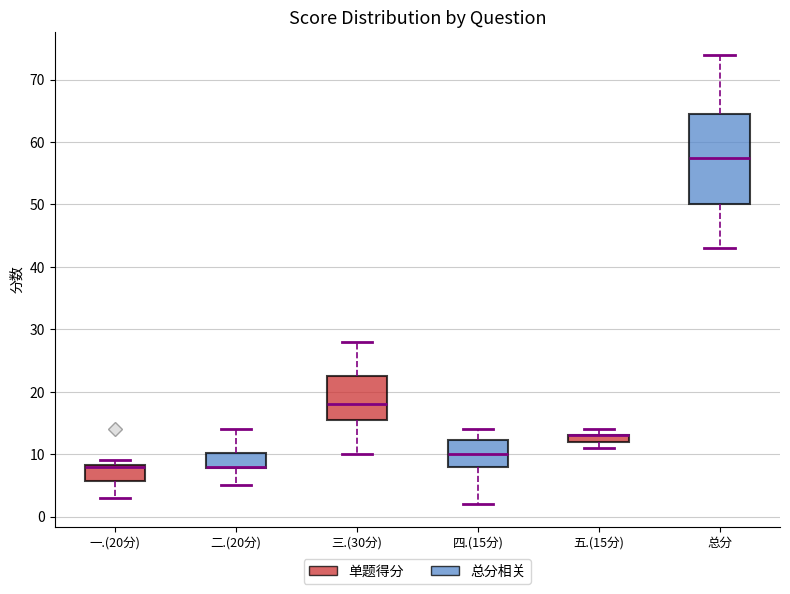

Where is the lower edge of the box for 一.(20分) on the y-axis? The values are not printed on the chart, so give them approximately, as read against the axis.

6